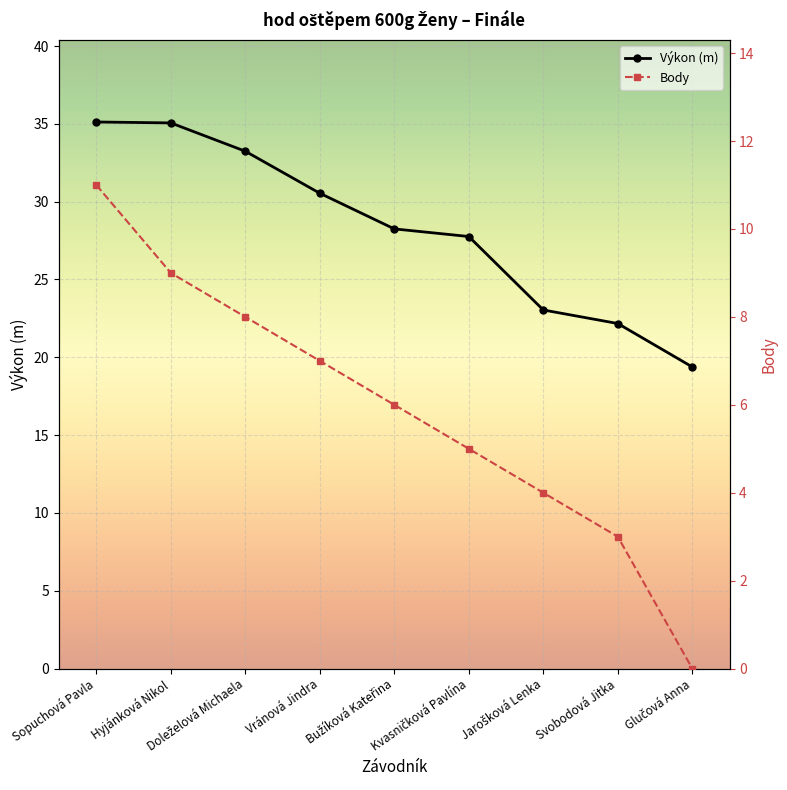

What is the difference between the highest and lowest values at Svobodová Jitka?

19.2